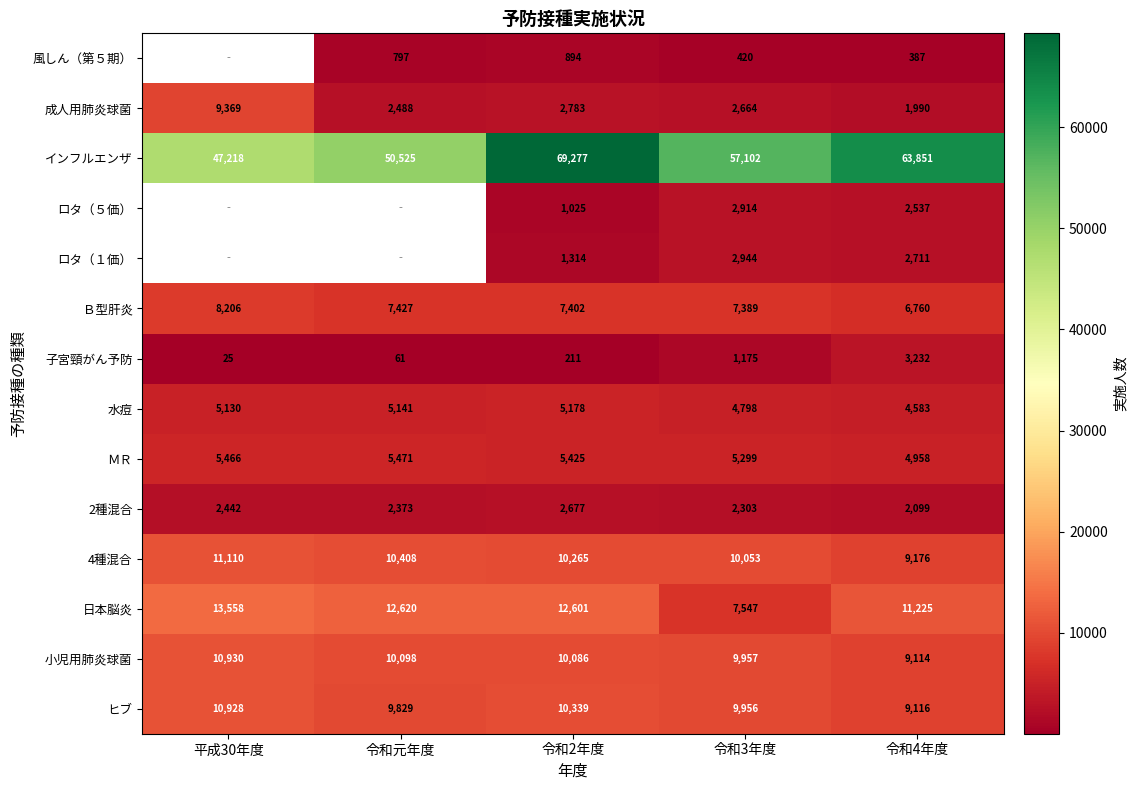

At how many categories does at least one series exceed 44033?

5